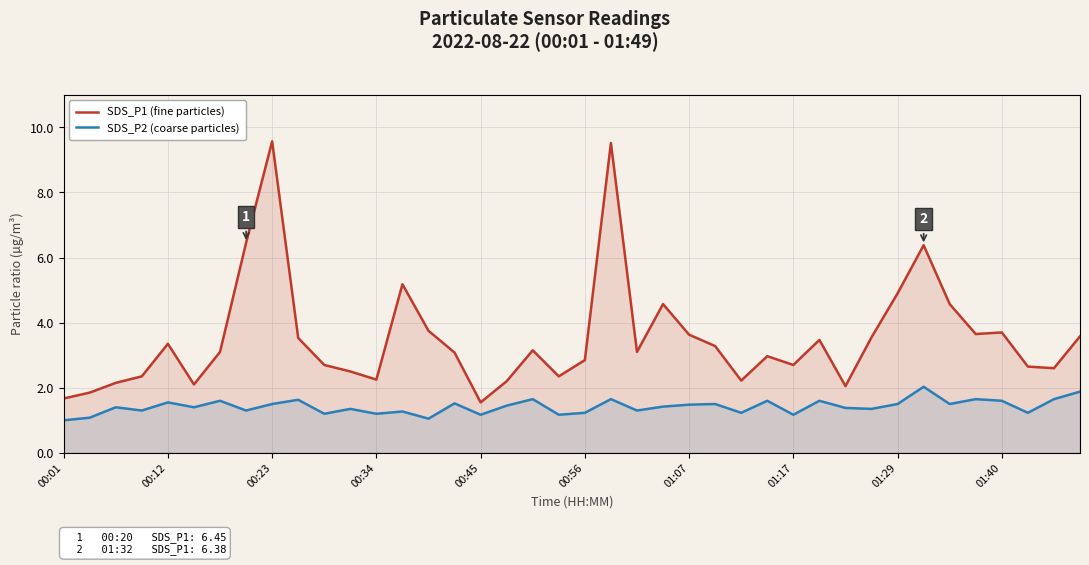

What is the average value of the SDS_P1 (fine particles) series?

3.5